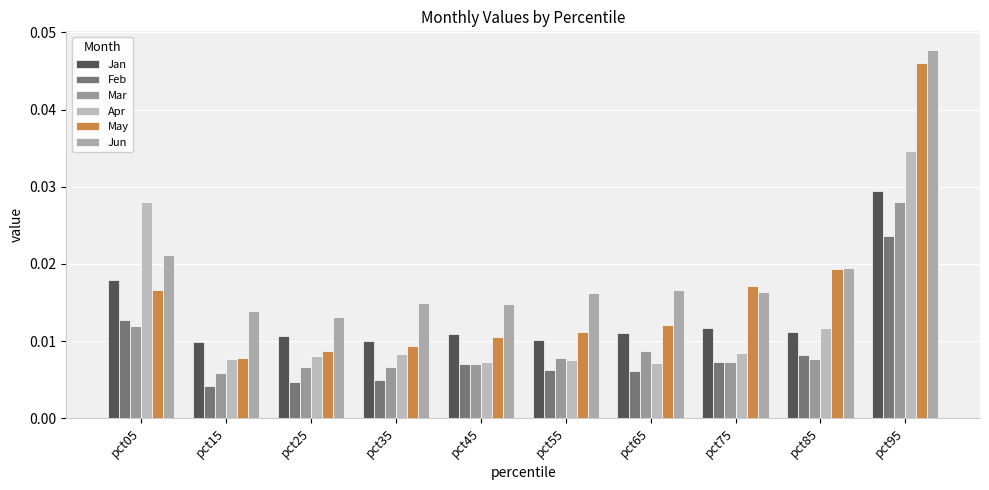

Between pct55 and pct65, which series saw the biggest shift?

May